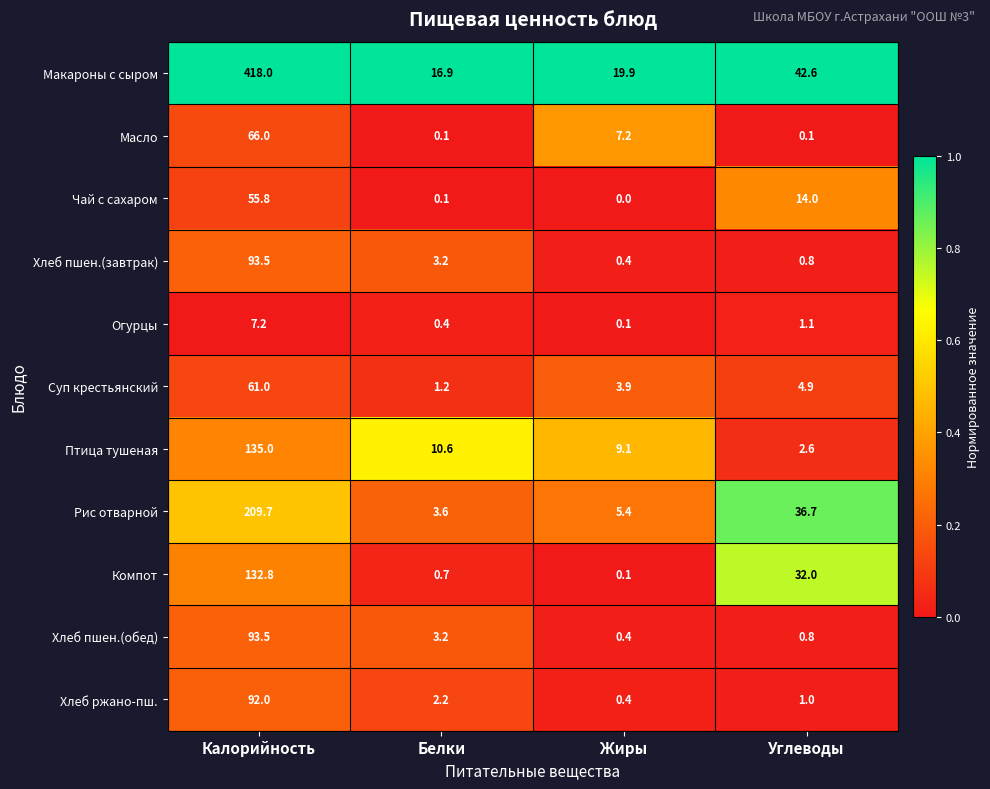

Count the number of categories in the chart.

4